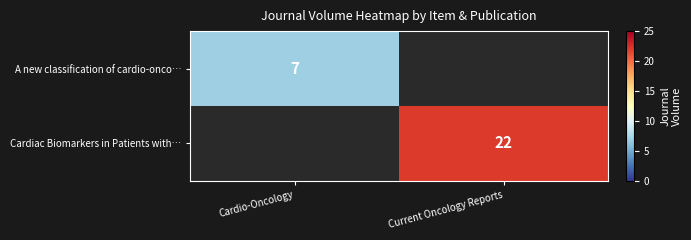

How many data points does each series have?

2